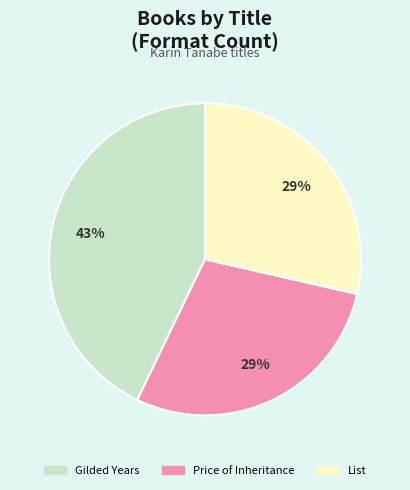

What is the largest slice in the pie chart?

Gilded Years